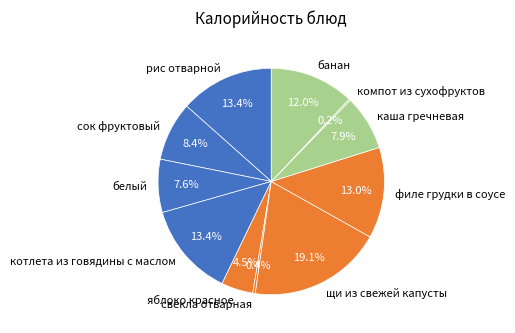

What is the largest slice in the pie chart?

щи из свежей капусты